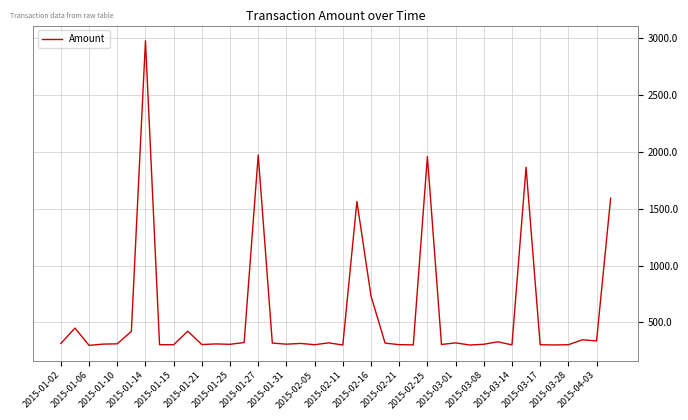

What is the greatest value displayed?

2976.0